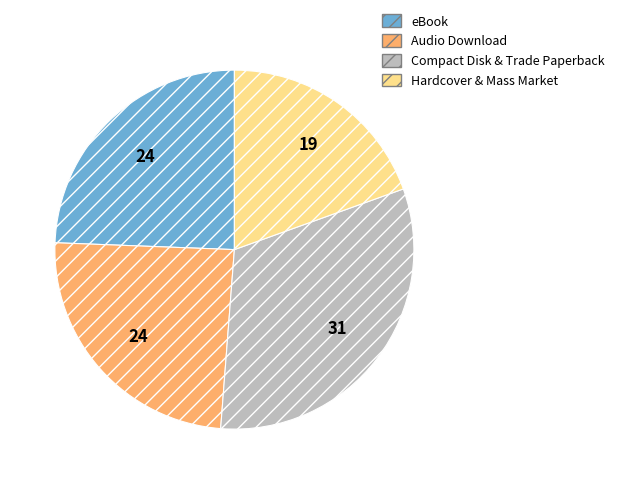

Is there any slice that represents more than half of the pie?

No